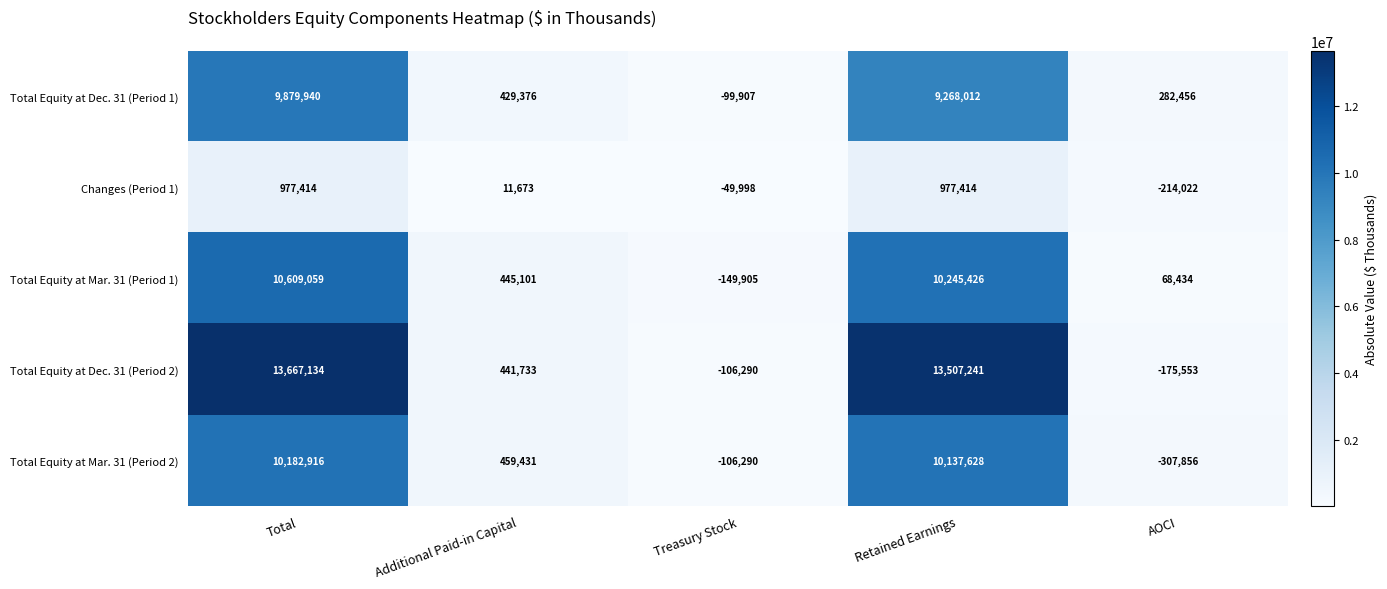

The Total Equity at Dec. 31 (Period 1) series shows 282456 at AOCI. True or false?

True